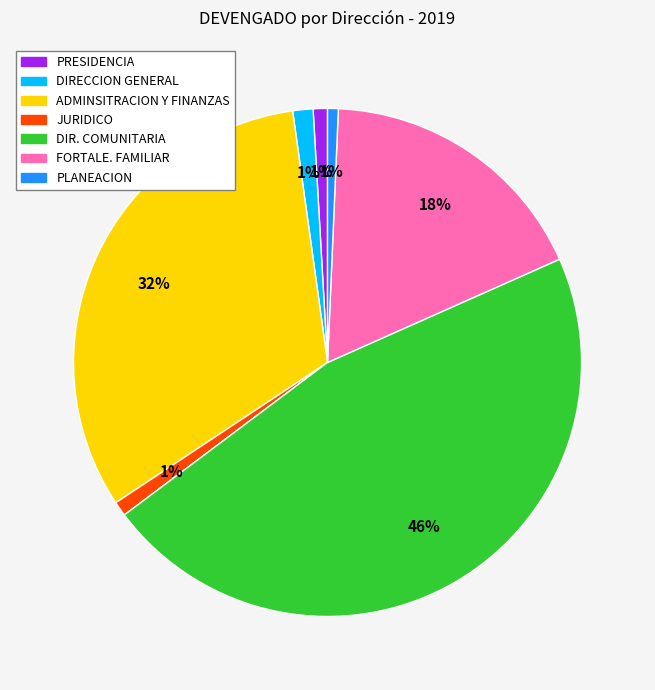

Is the sum of DIR. COMUNITARIA and DIRECCION GENERAL greater than half?

No